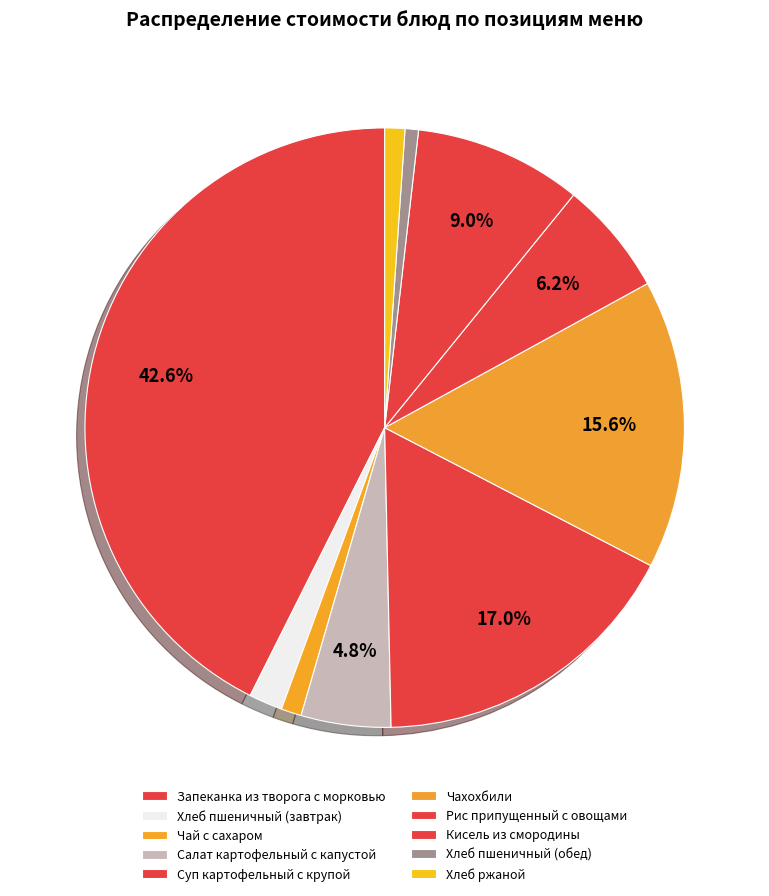

Which has a higher value, Рис припущенный с овощами or Хлеб пшеничный (завтрак)?

Рис припущенный с овощами